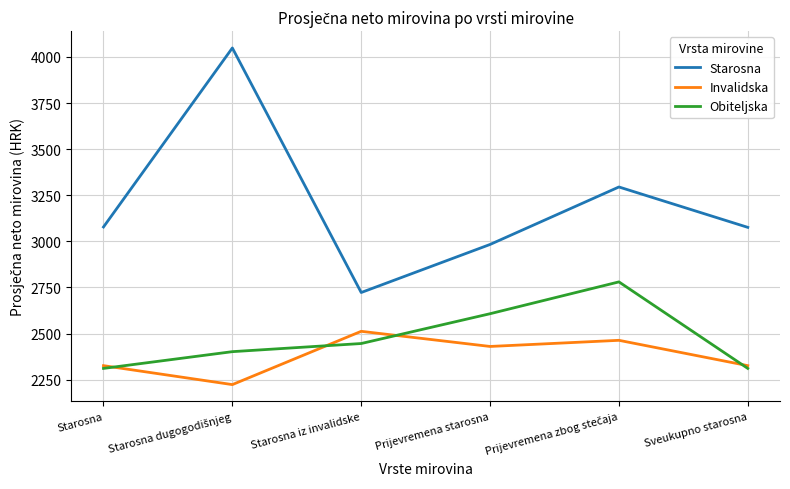

How many values in the Obiteljska series are below 2446?

3